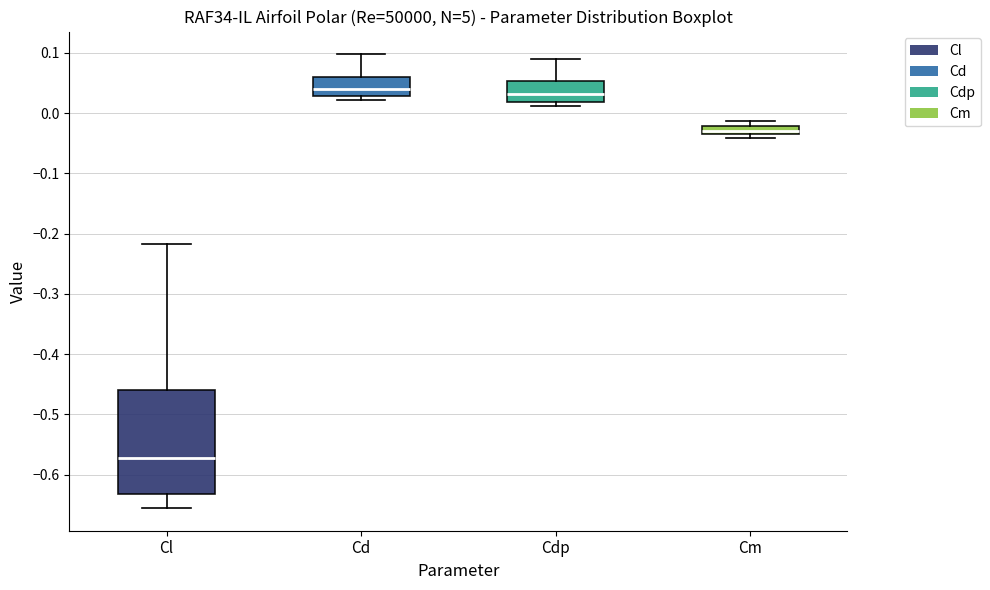

Where does the median line of the box for Cd sit on the y-axis? The values are not printed on the chart, so give them approximately, as read against the axis.

0.04